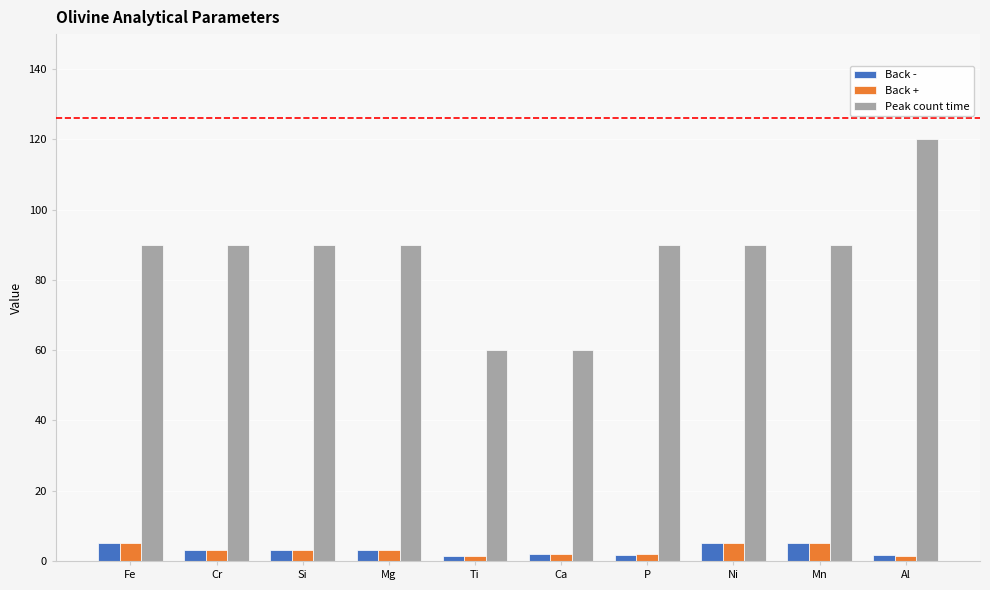

What is the spread (max minus min) of values at Mg?

87.0